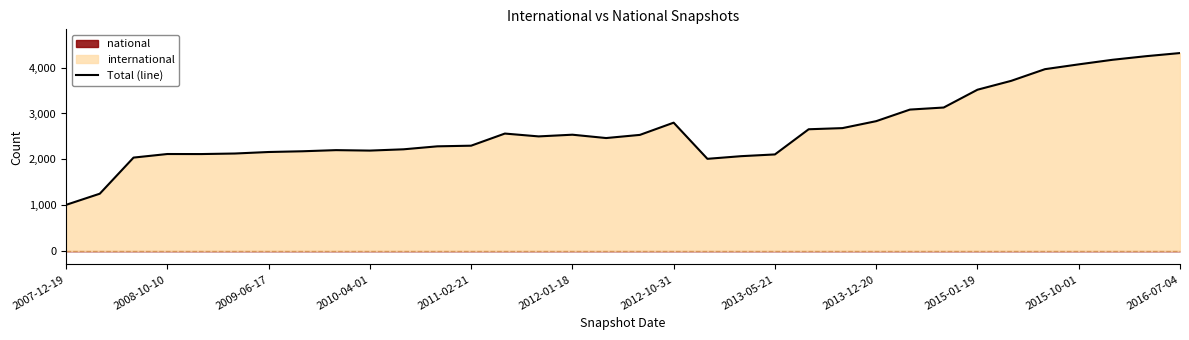

What is the change in value from 20 to 29?

+1901